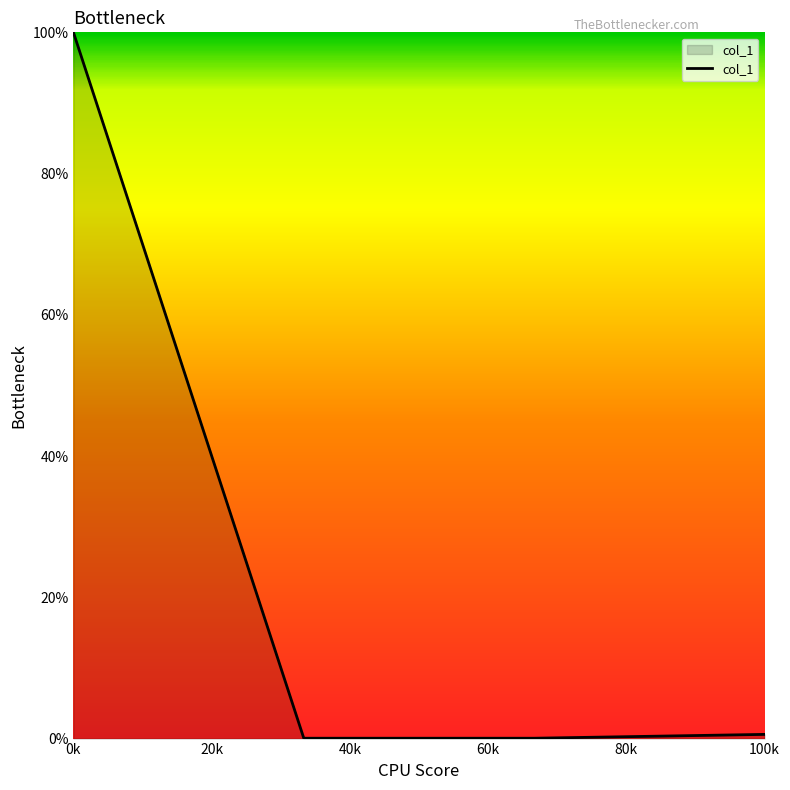

What is the difference between the maximum and minimum values?

100.0